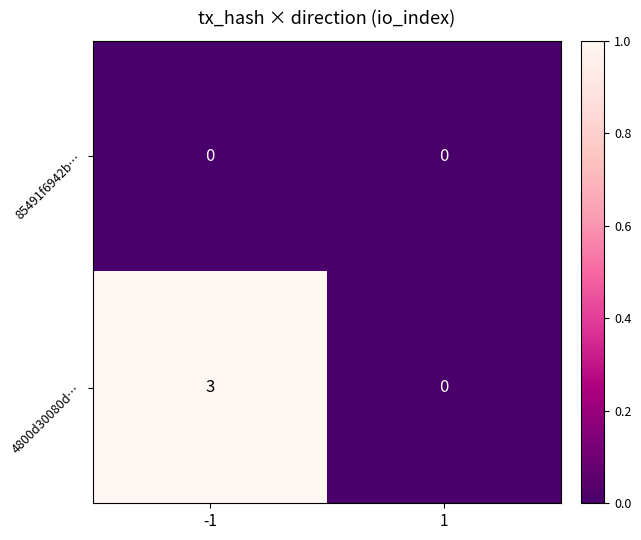

What is the approximate value of 4800d30080d… at -1?

3